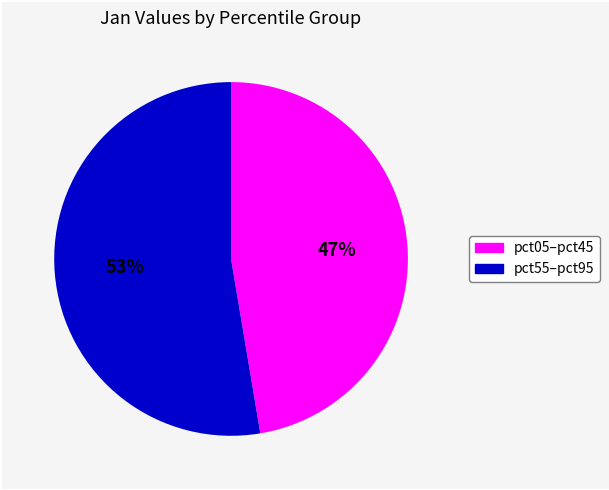

Is there any slice that represents more than half of the pie?

Yes